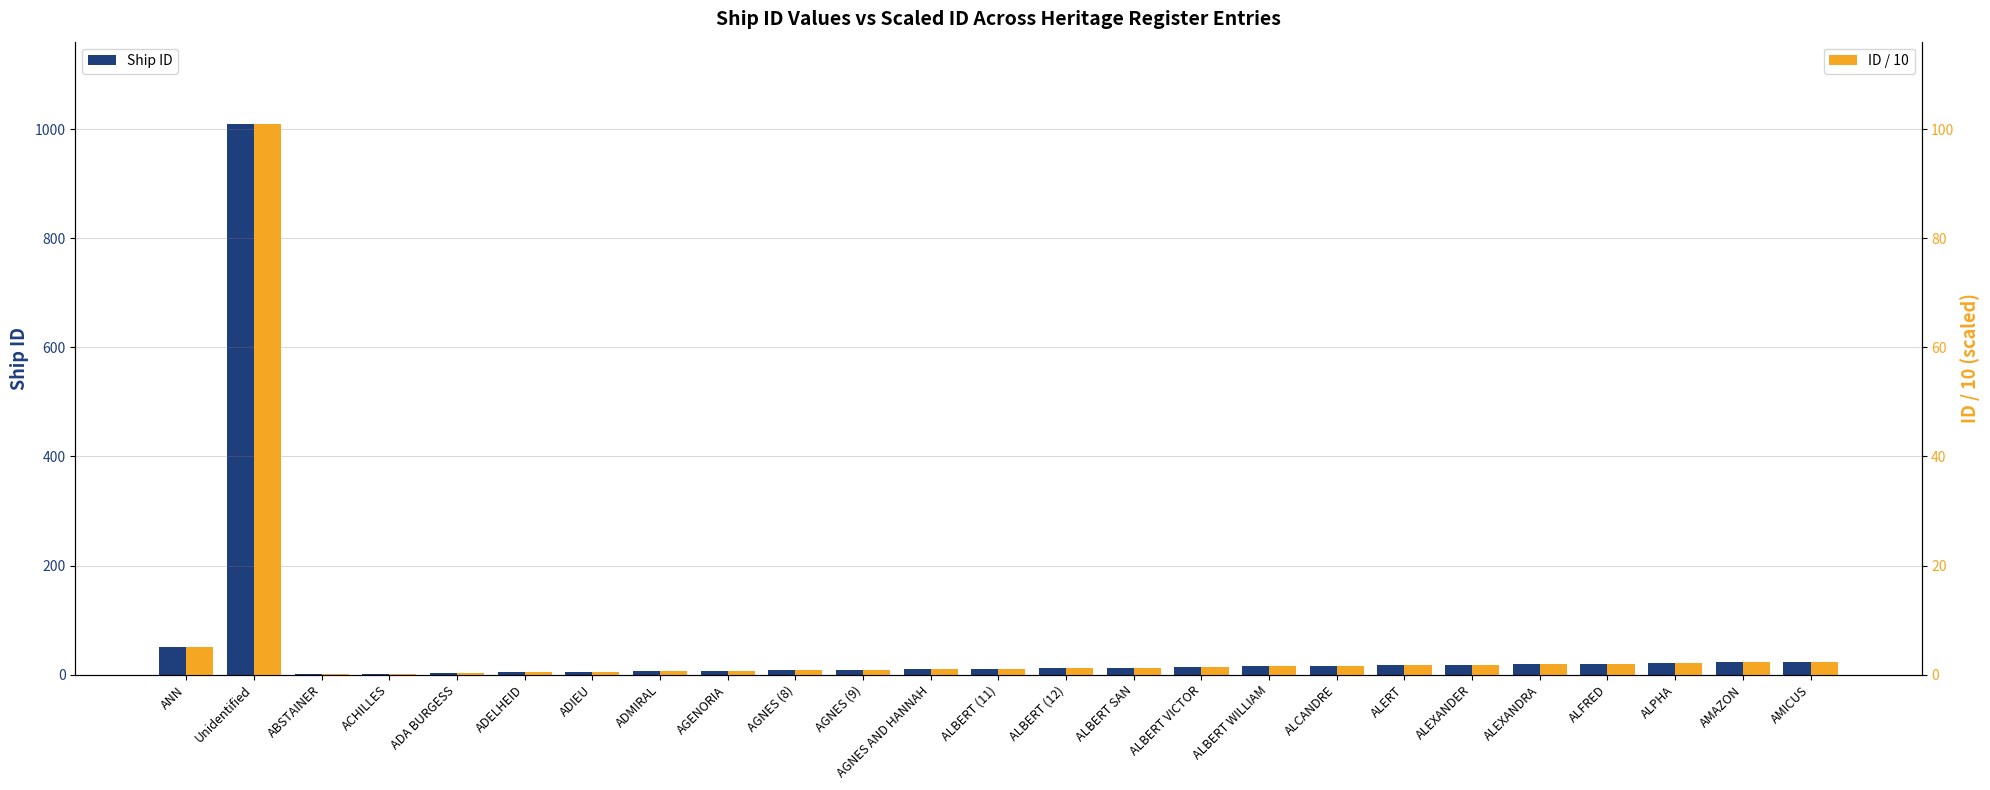

List the series in order of their overall mean, highest first.

Ship ID, ID / 10